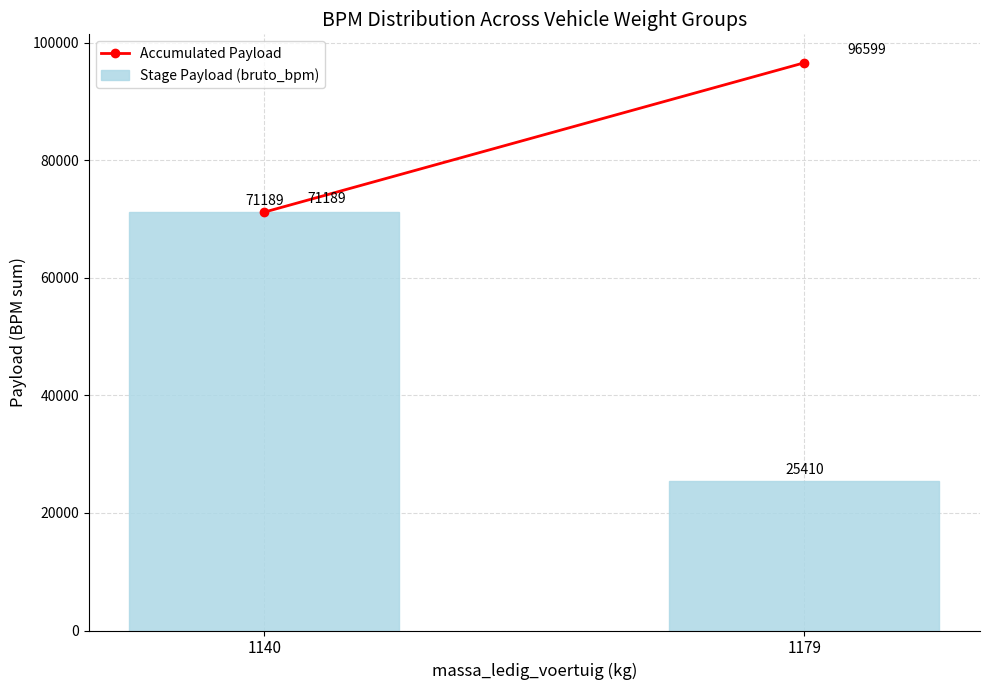

List the labels in order of value, largest first.

1140, 1179